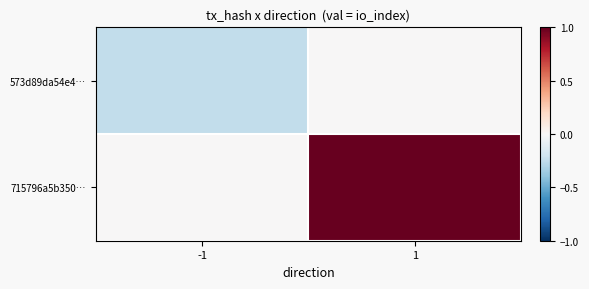

Which label corresponds to the largest value in the chart?

1